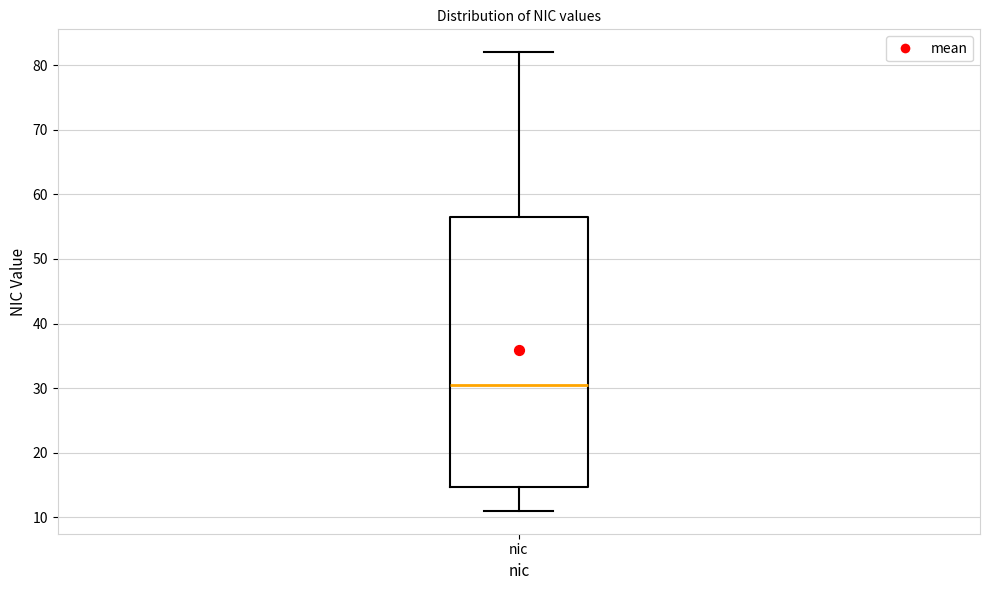

Transcribe this box plot: give where the median line is, the range the box spans, and where the two whiskers end, as read against the y-axis. The values are not printed on the chart, so give them approximately, as read against the axis.

median 31, box 15 to 57, whiskers 11 to 82